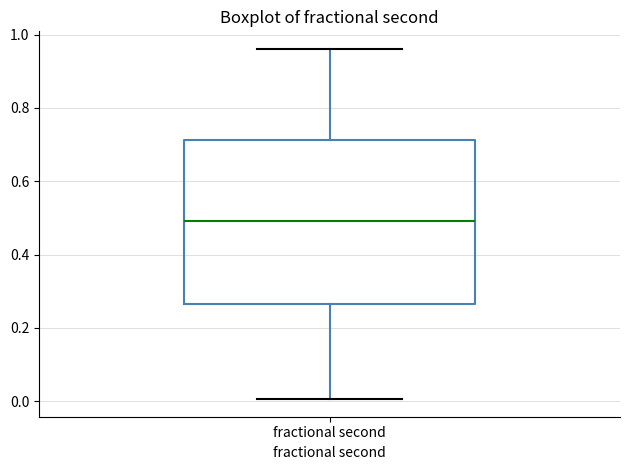

Transcribe this box plot: give where the median line is, the range the box spans, and where the two whiskers end, as read against the y-axis. The values are not printed on the chart, so give them approximately, as read against the axis.

median 0.50, box 0.26 to 0.72, whiskers 0.00 to 0.96